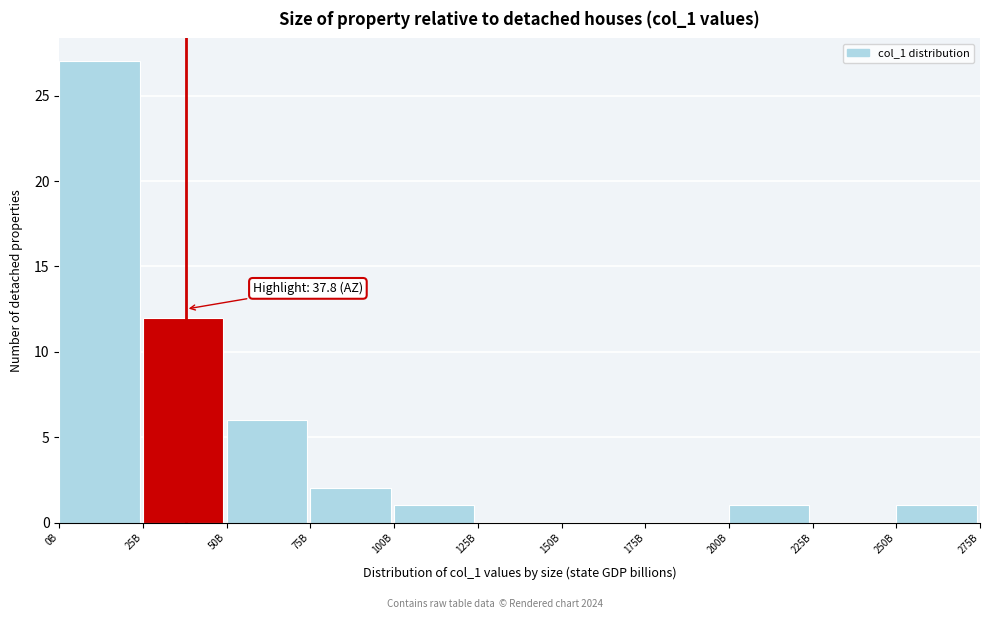

Reading left to right, what are all the values shown in this chart?

0B=27	25B=12	50B=6	75B=2	100B=1	125B=0	150B=0	175B=0	200B=1	225B=0	250B=1